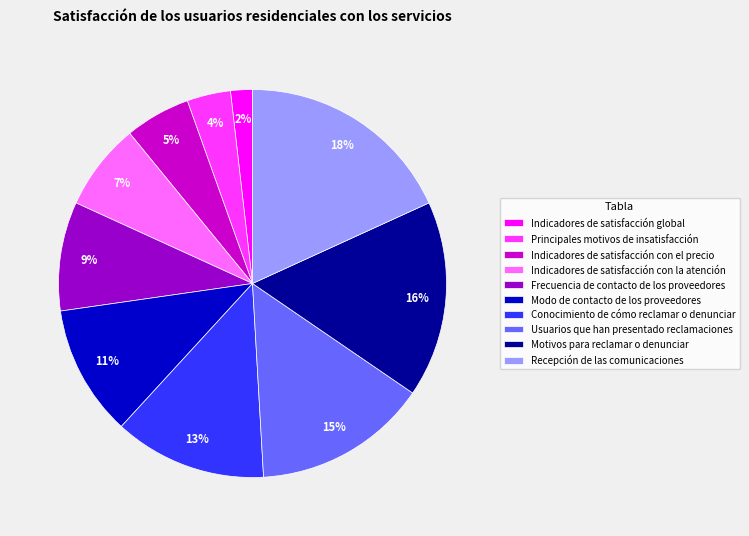

To the nearest percent, what is the average slice percentage?

10%